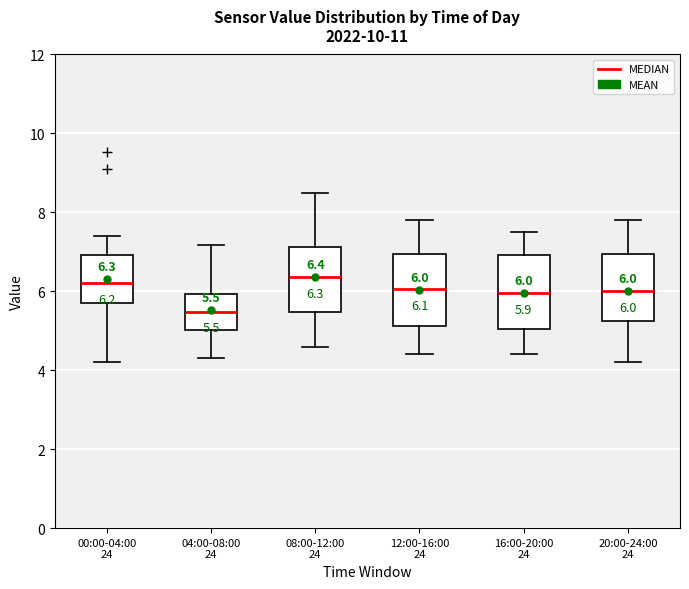

Which box has the lowest median line?

04:00-08:00 24